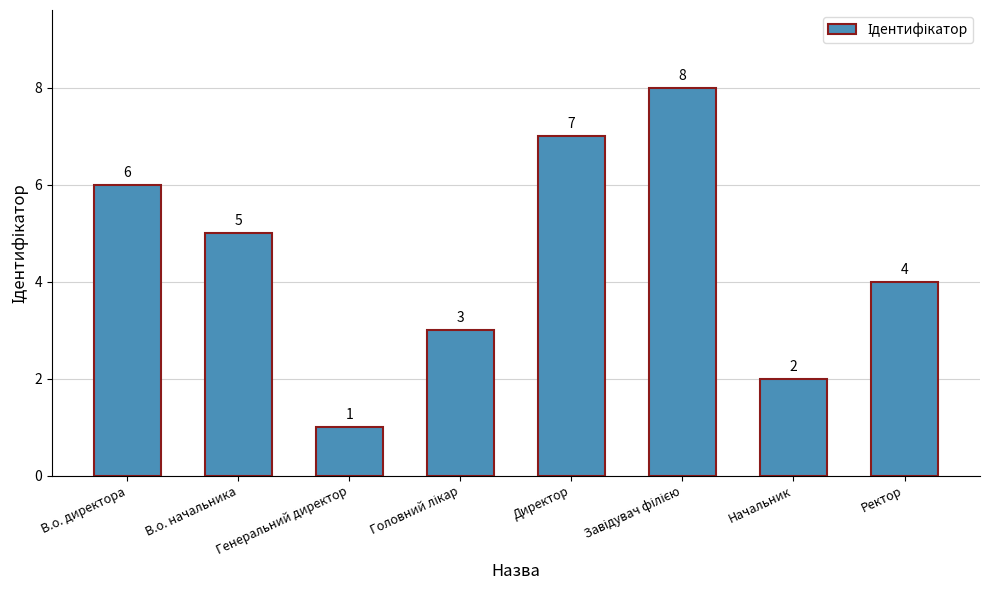

At which label does the data first exceed 5?

В.о. директора